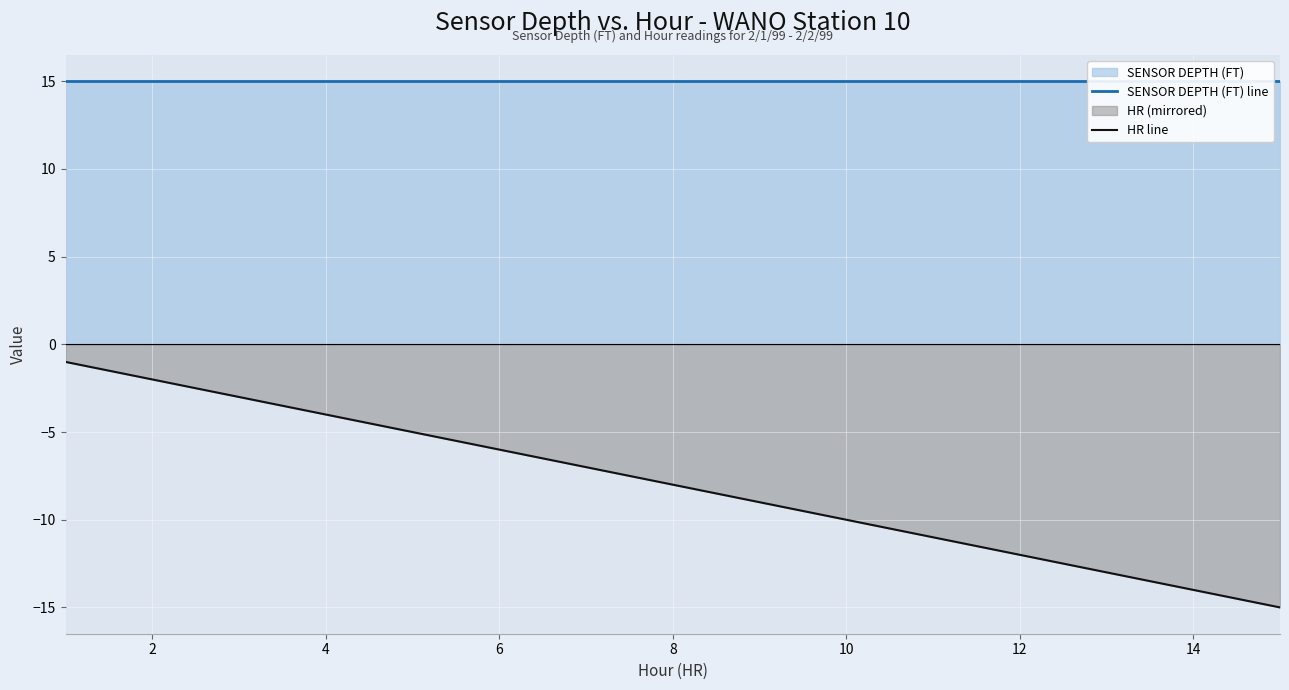

The HR line series shows -2 at 2. True or false?

True